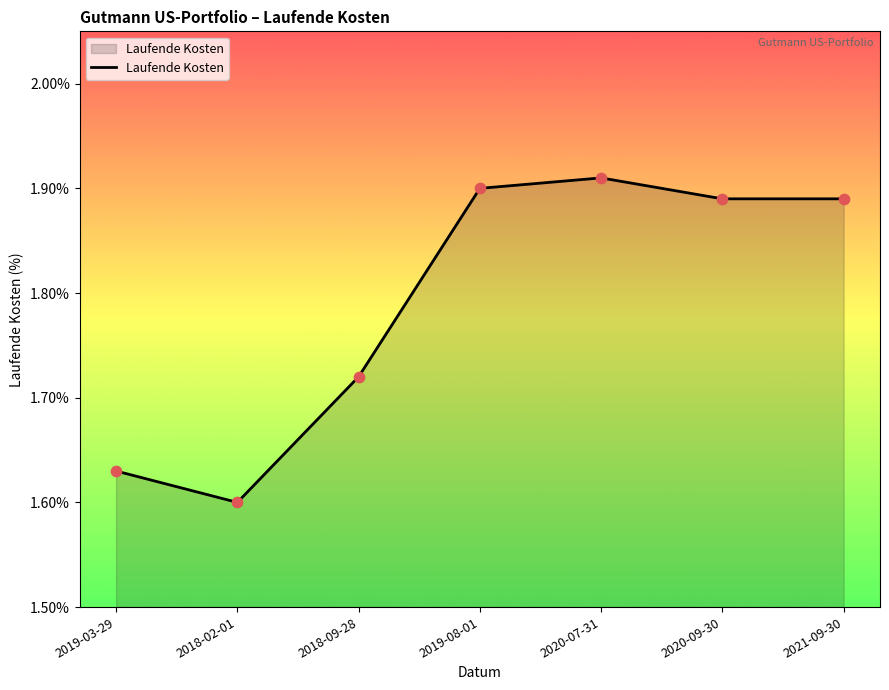

What is the ratio of the value at 2018-02-01 to the value at 2020-07-31?

0.8